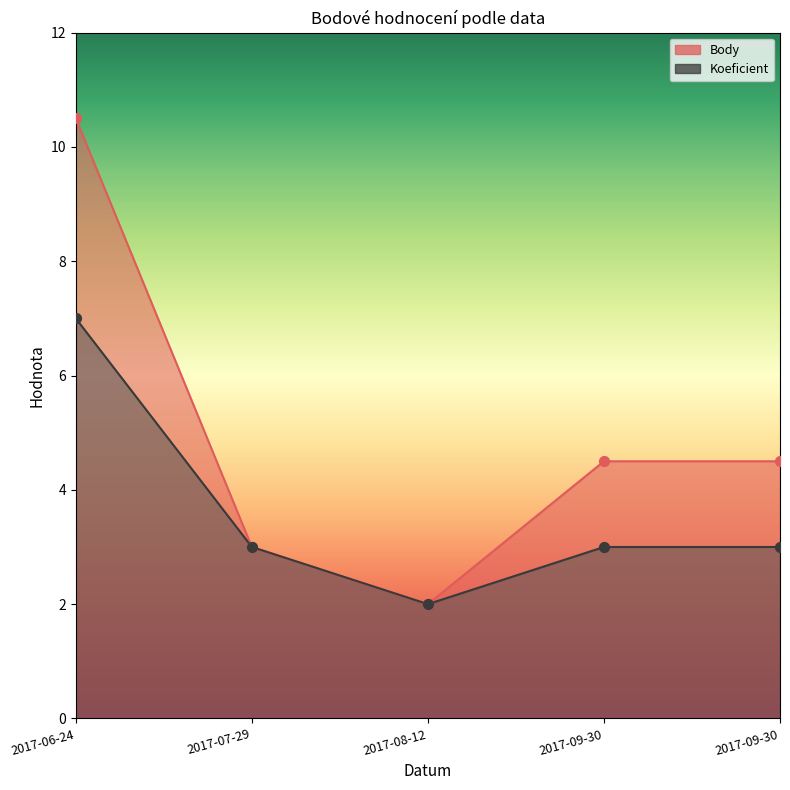

What is the total value across all series at 2017-07-29?

6.0